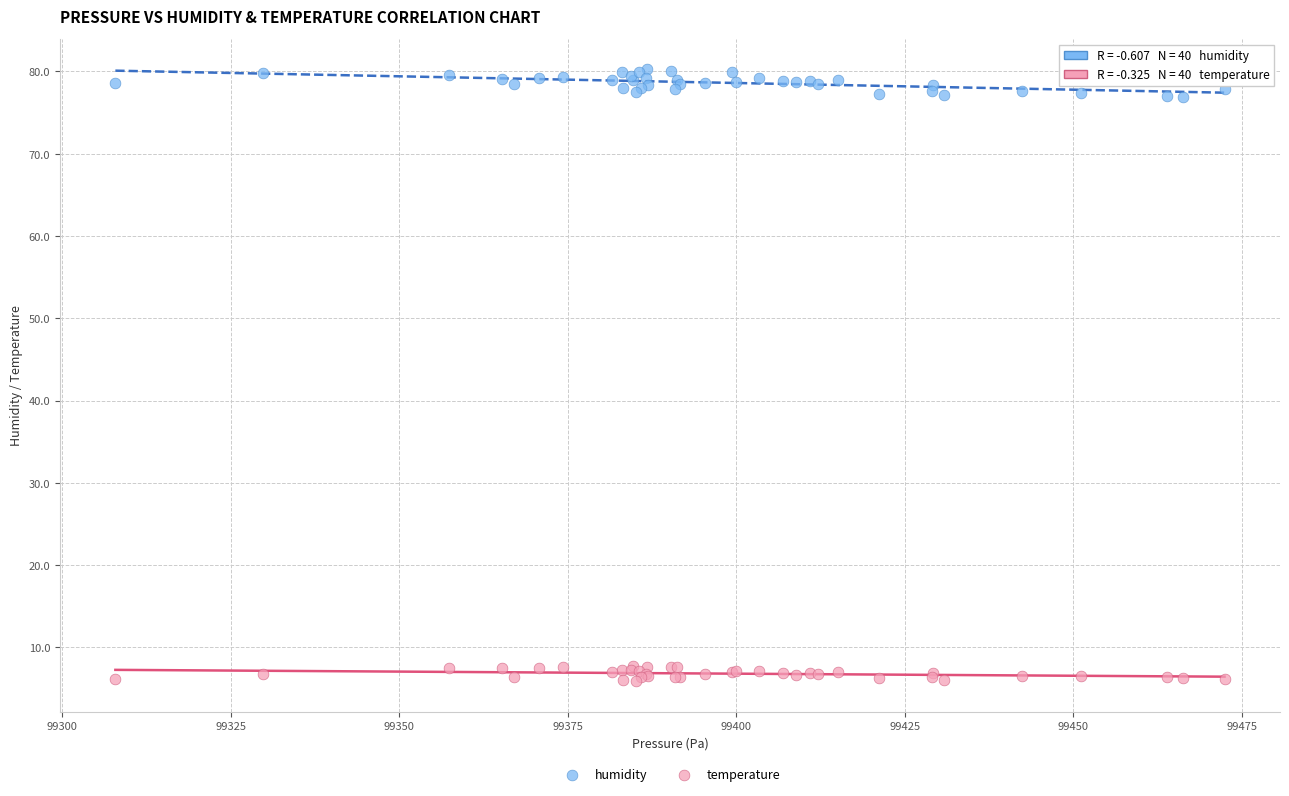

What is the X range (max minus min) for the scatter plot?

164.6